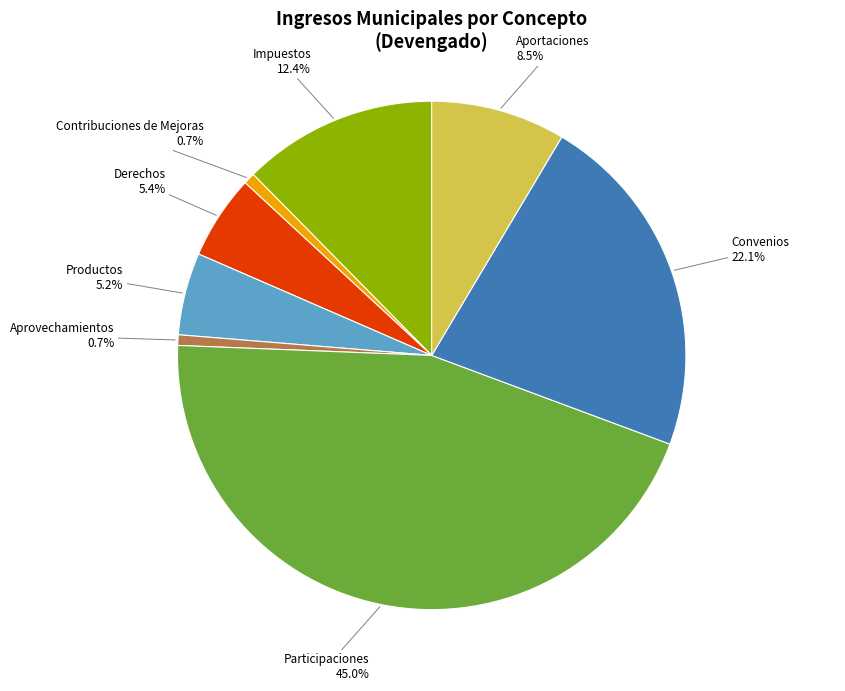

Is there any slice that represents more than half of the pie?

No